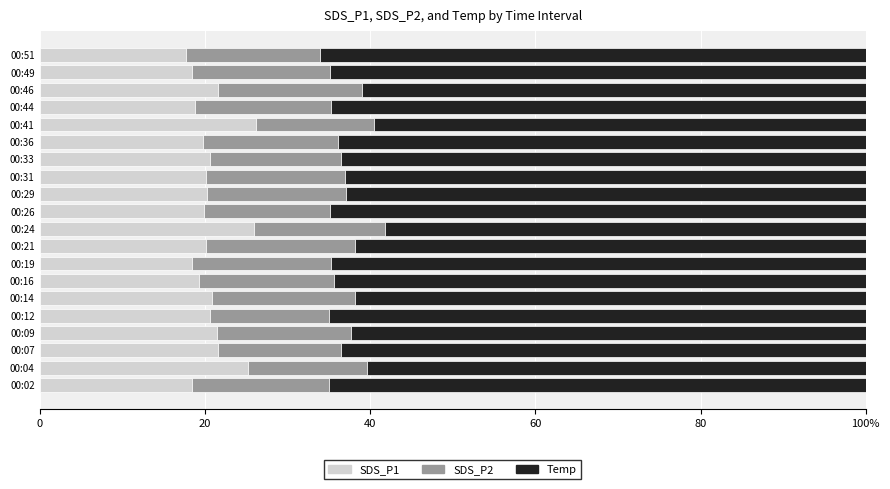

What are all the series names shown in the legend?

SDS_P1, SDS_P2, Temp